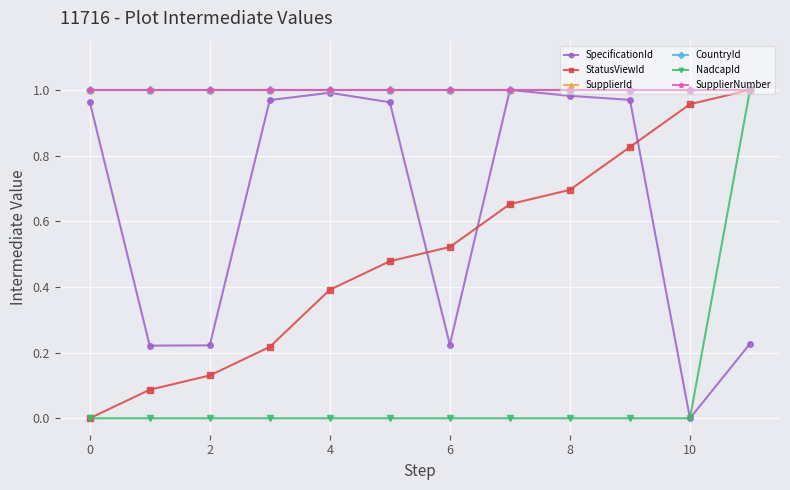

At which category does the chart reach its minimum across all series?

10